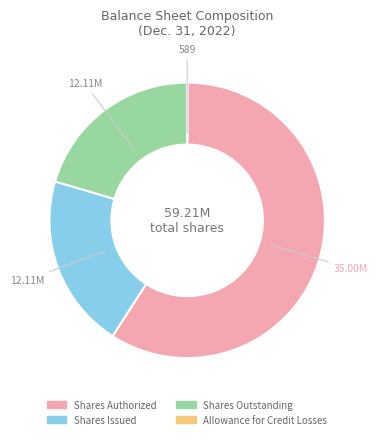

Is there any slice that represents more than half of the pie?

Yes